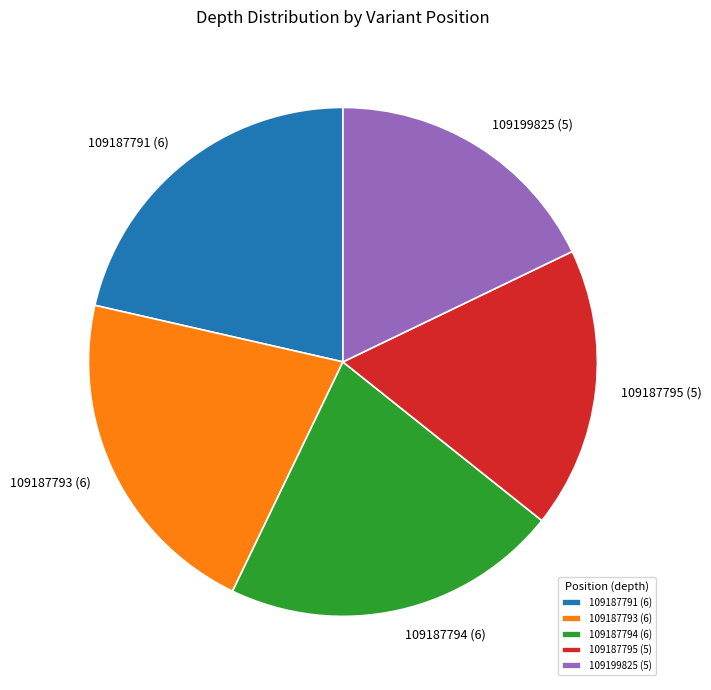

Does 109187794 account for over 50% of the chart?

No